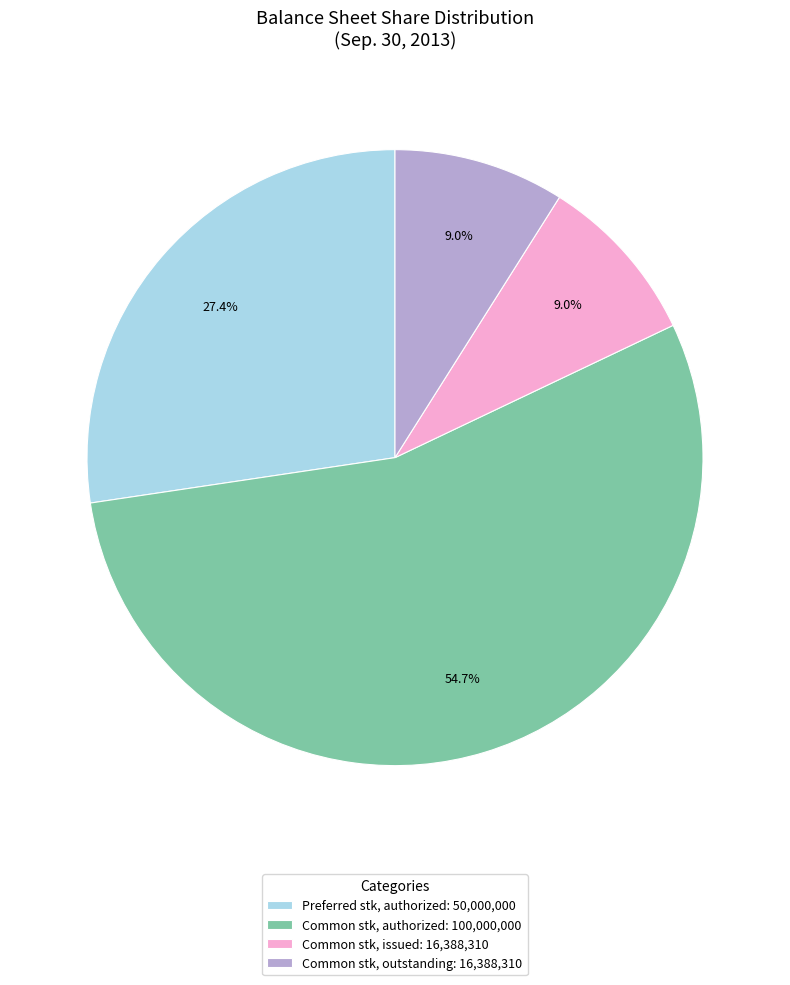

Is the sum of Common stk, authorized: 100,000,000 and Common stk, outstanding: 16,388,310 greater than half?

Yes